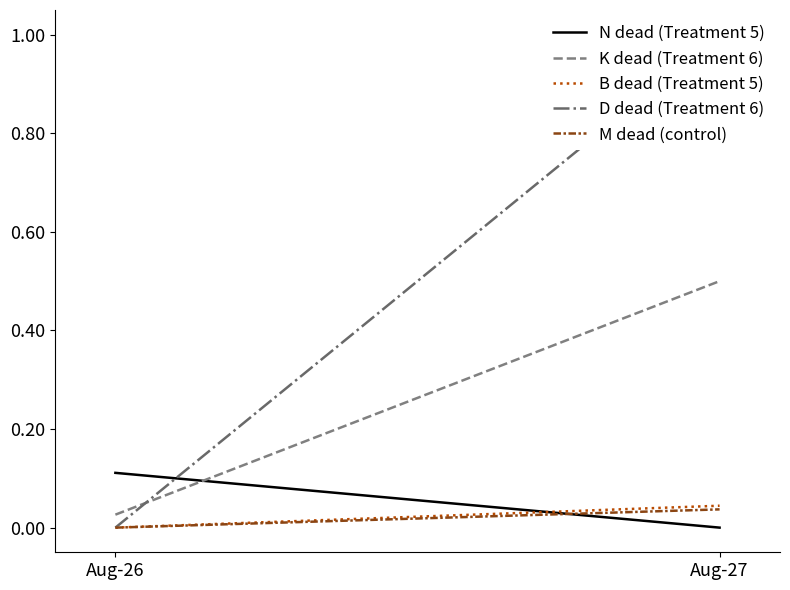

Which category has the highest value in the B dead (Treatment 5) series?

Aug-27